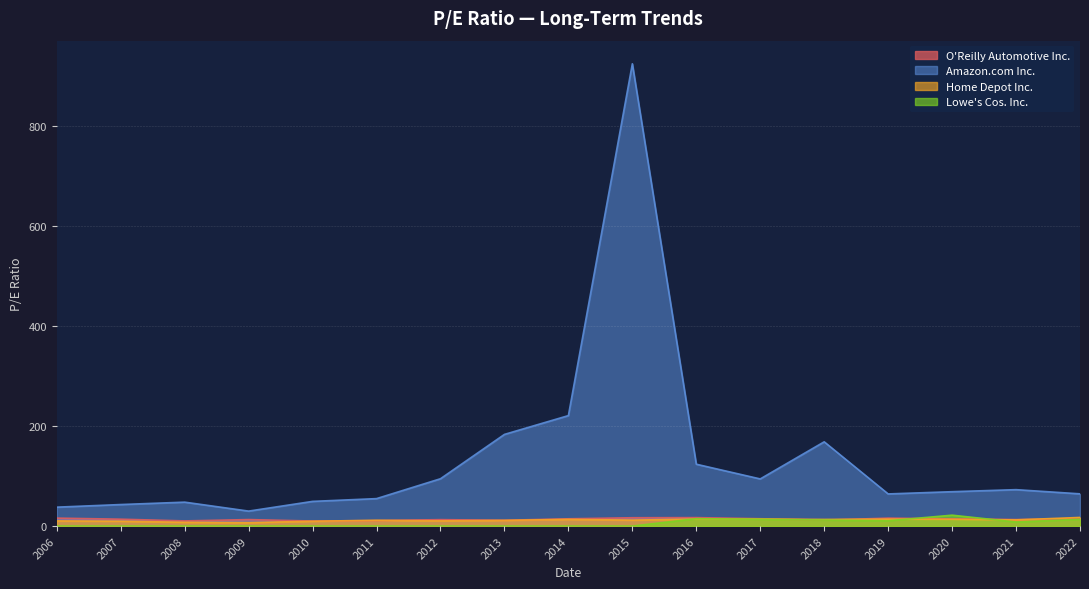

Between 2010 and 2020, which series saw the biggest shift?

Lowe's Cos. Inc.